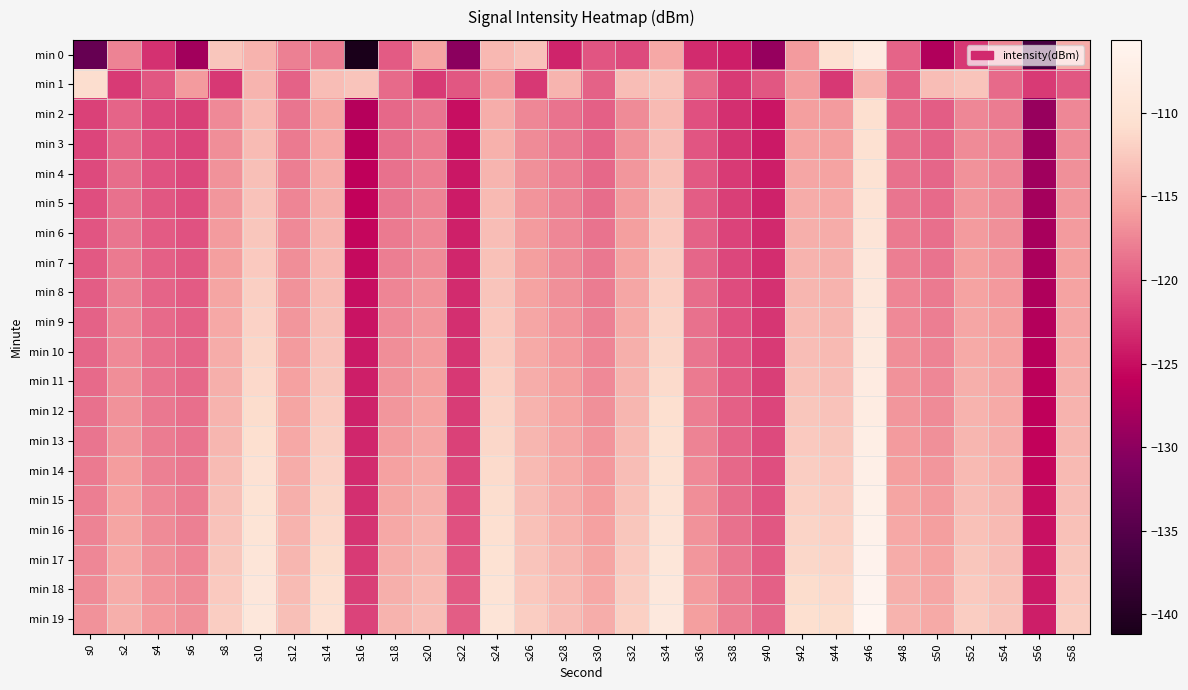

Between s10 and s30, which series saw the biggest shift?

min 0